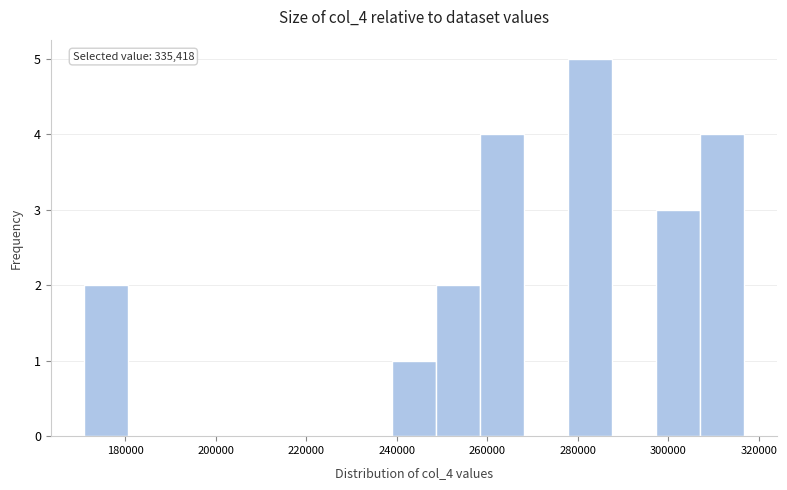

Over which range of the x-axis is the bar tallest?

278000 to 288000